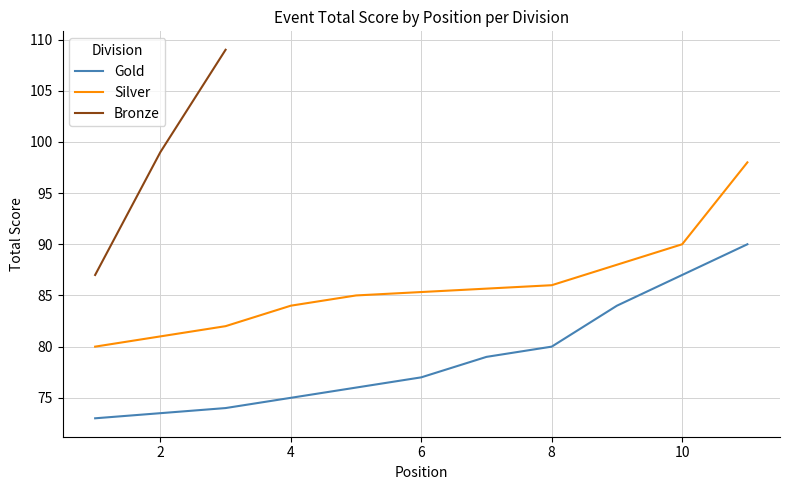

What is the maximum value for Bronze?

109